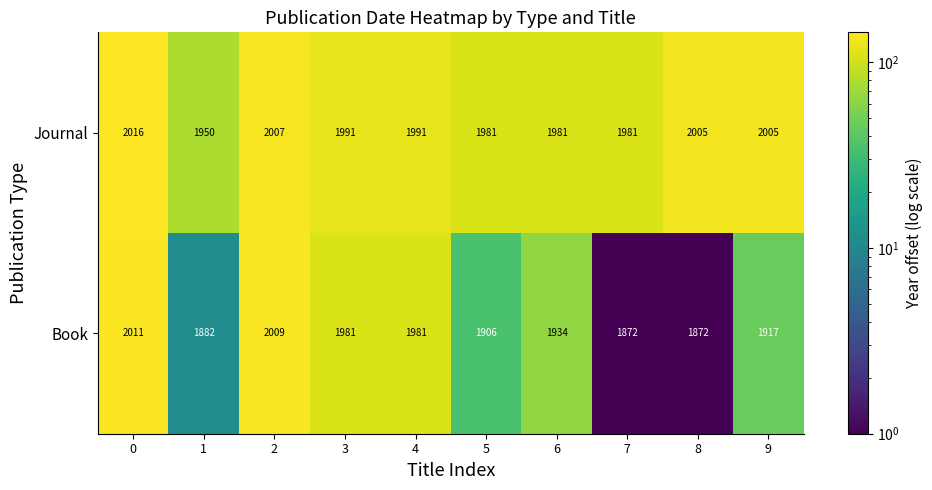

What is the greatest value displayed?

2016